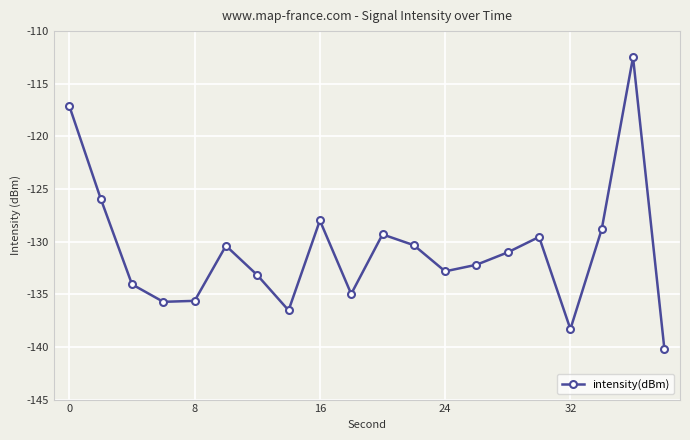

What is the minimum value shown in the chart?

-140.2